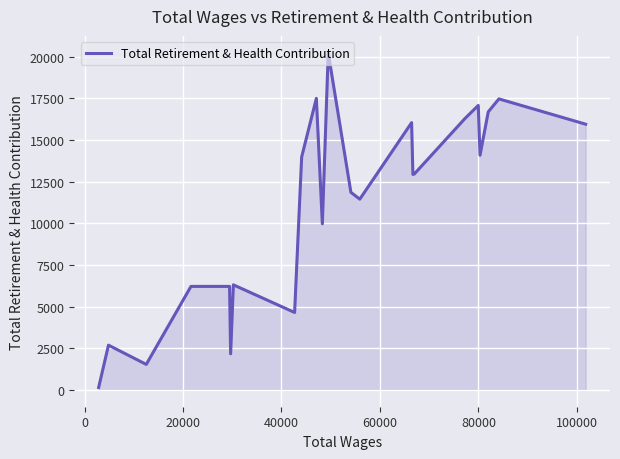

What is the greatest value displayed?

20238